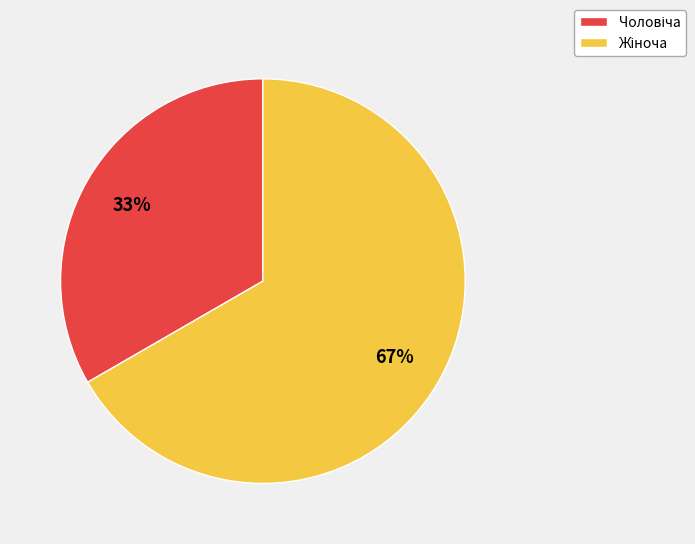

To the nearest percent, what is the average slice percentage?

50%